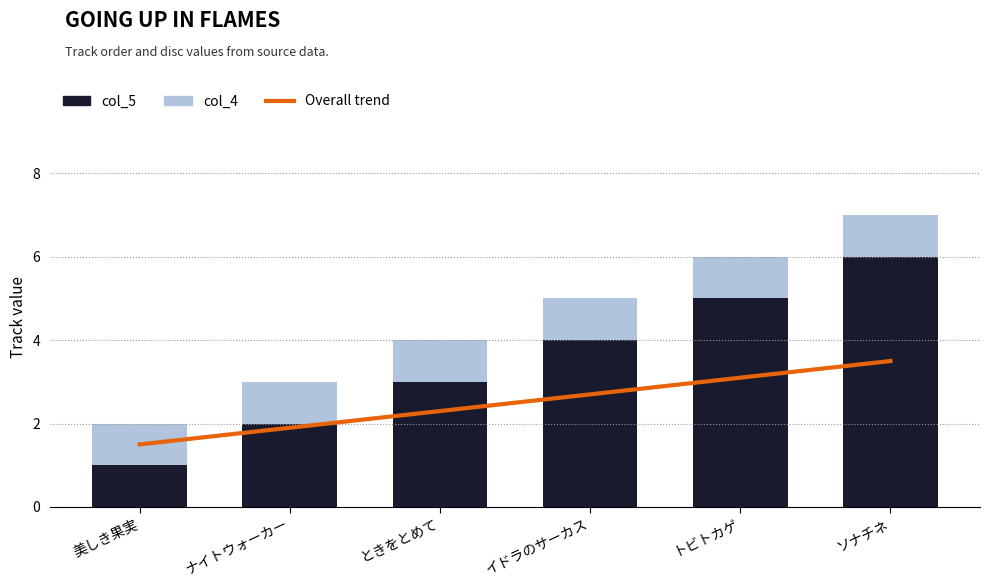

What is the smallest value displayed?

1.0